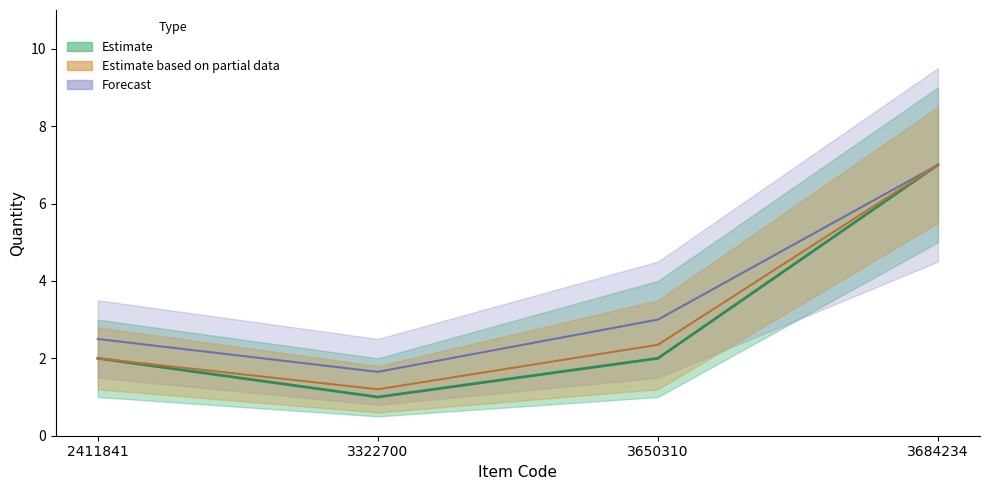

What is the change in value from 2411841 to 3684234?

+5